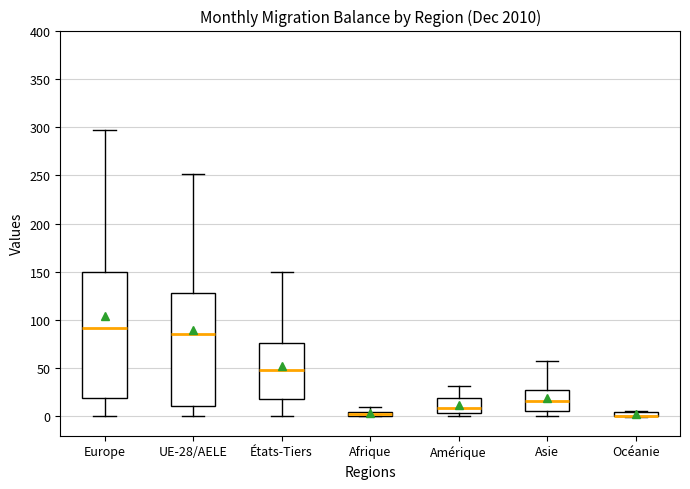

Where does the lower whisker of the box for Europe end on the y-axis? The values are not printed on the chart, so give them approximately, as read against the axis.

0